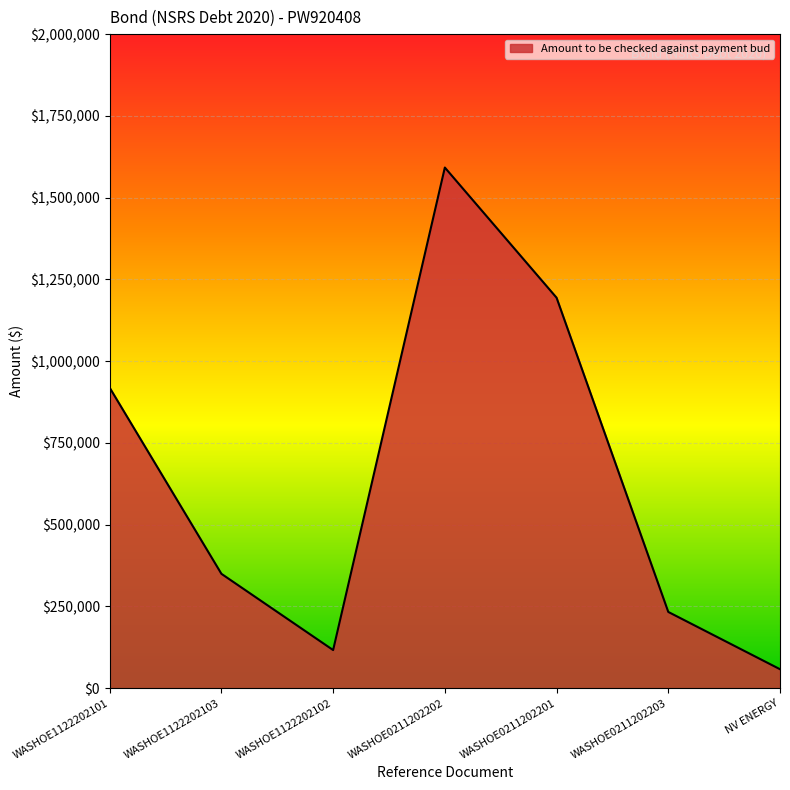

Rank the categories by value from highest to lowest.

WASHOE0211202202, WASHOE0211202201, WASHOE1122202101, WASHOE1122202103, WASHOE0211202203, WASHOE1122202102, NV ENERGY